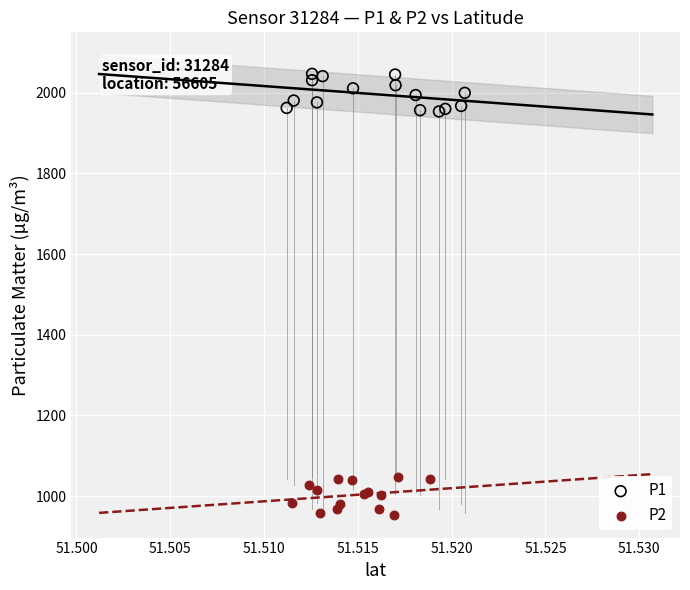

Which series contains the highest Y value?

P1